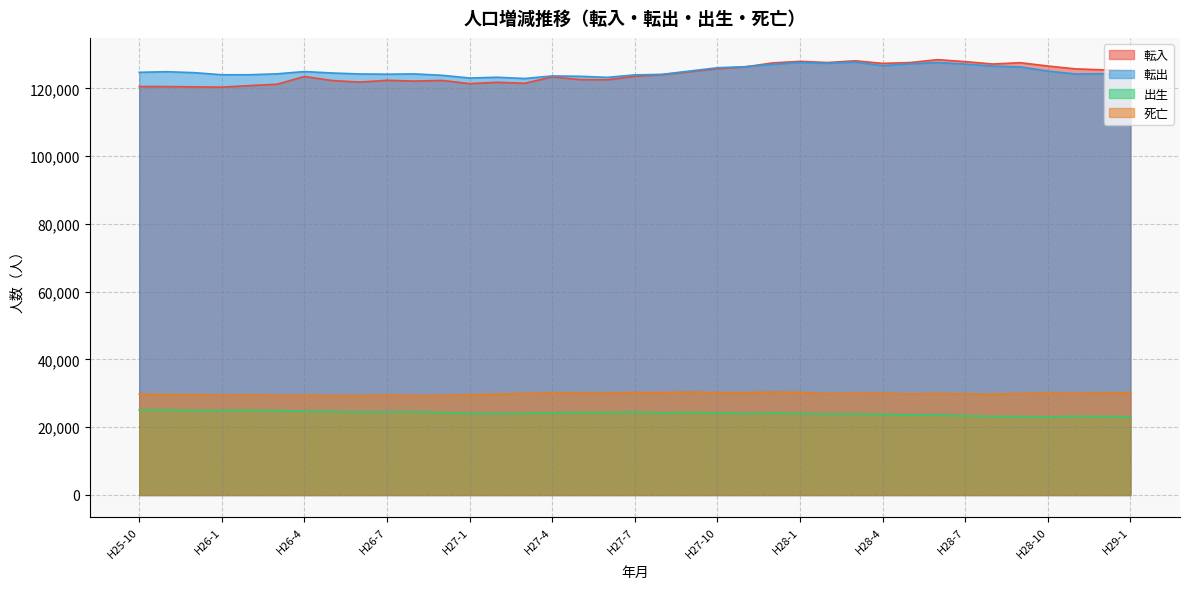

How many interior local valleys does the 転入 series have?

9